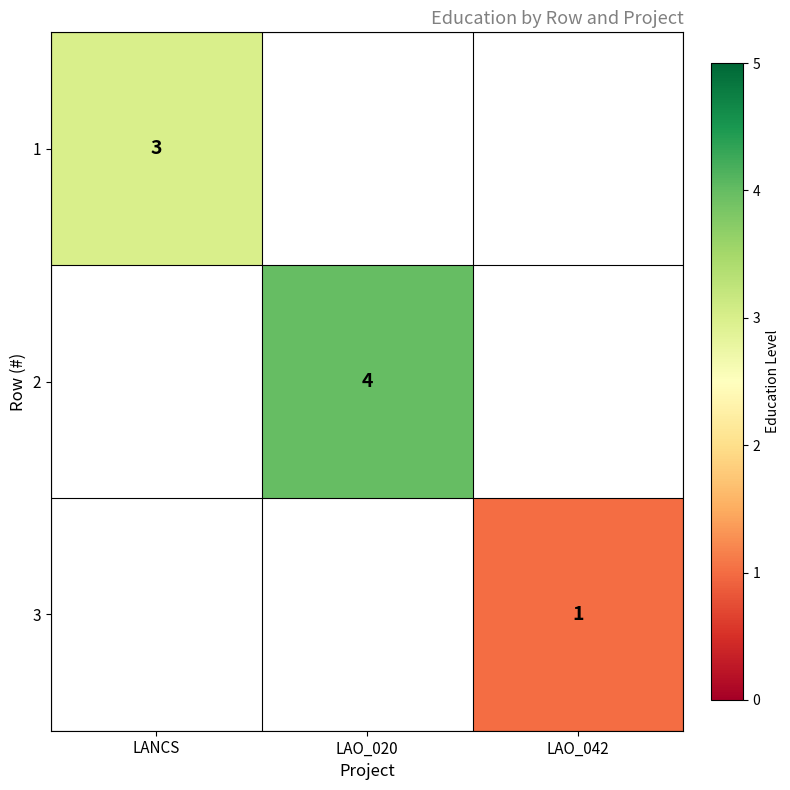

Is it true that 3 equals 1 at LAO_042?

True